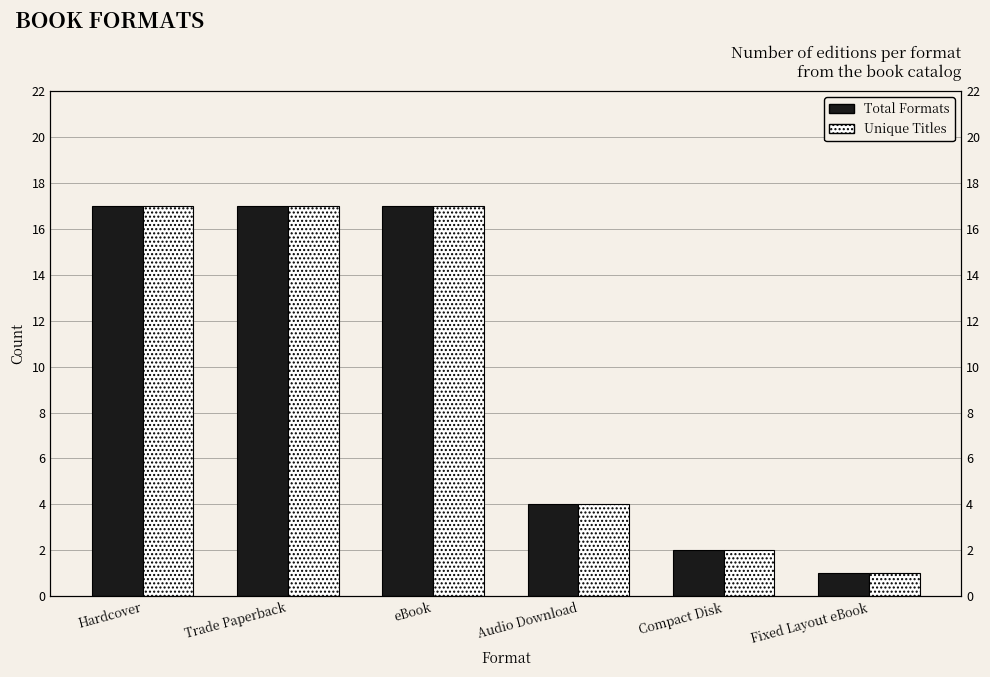

What is the sum of all Unique Titles values?

58